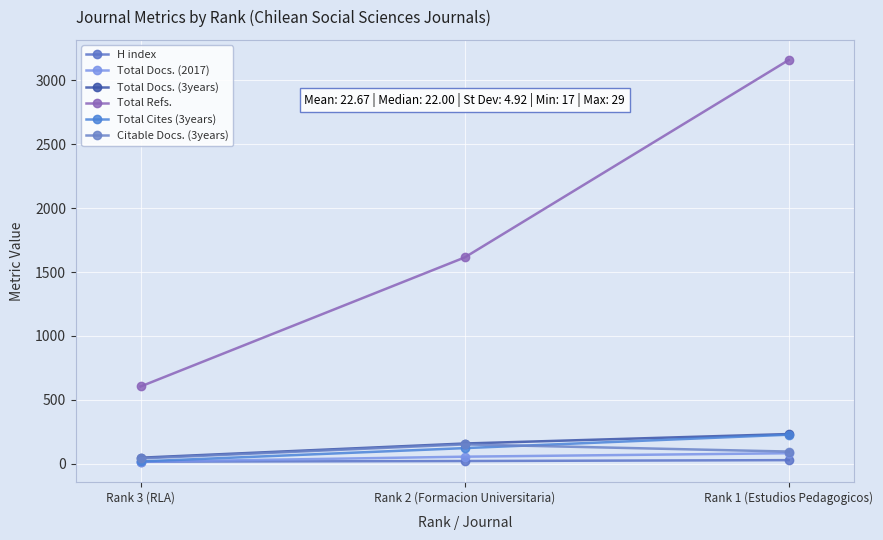

What is the greatest value displayed?

3158